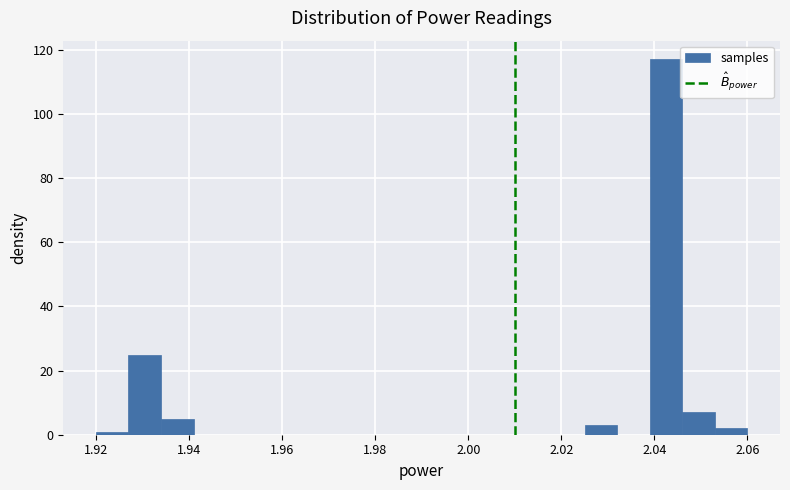

Read against the x-axis, roughly where is the centre of the tallest bar?

2.042